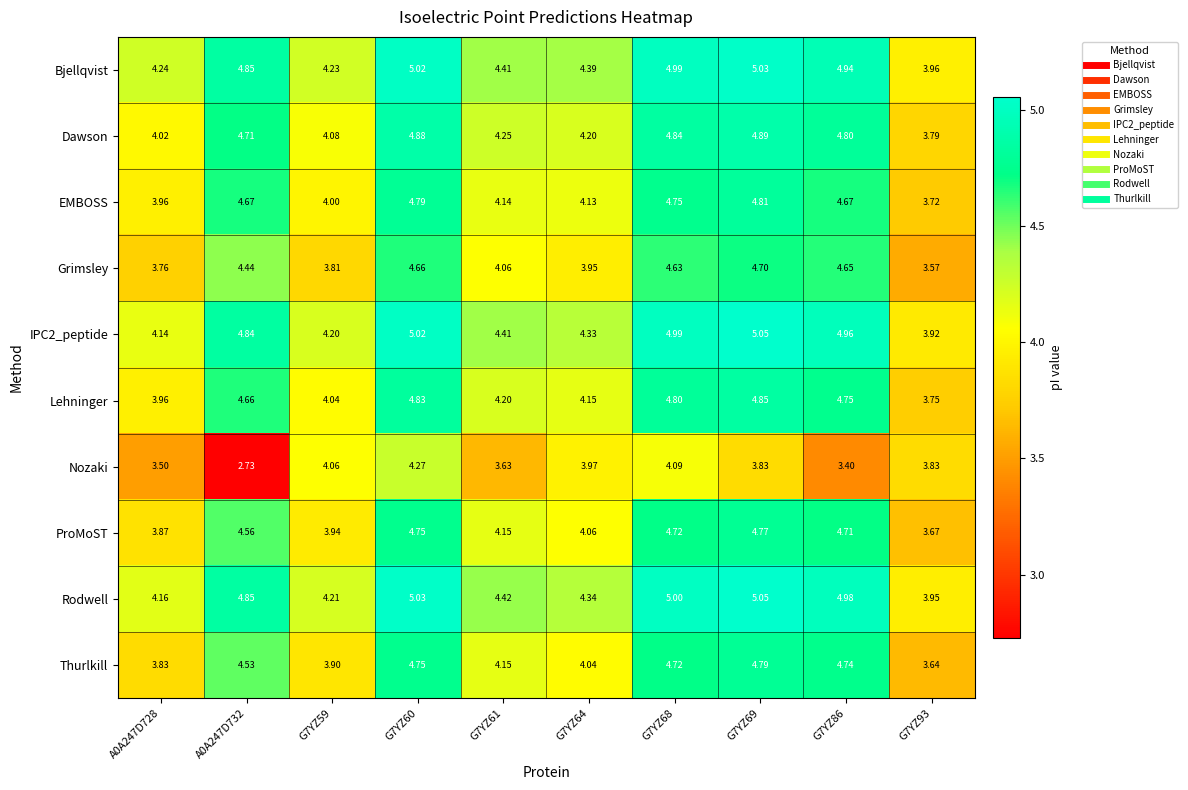

Which series has the largest total across all categories?

Bjellqvist